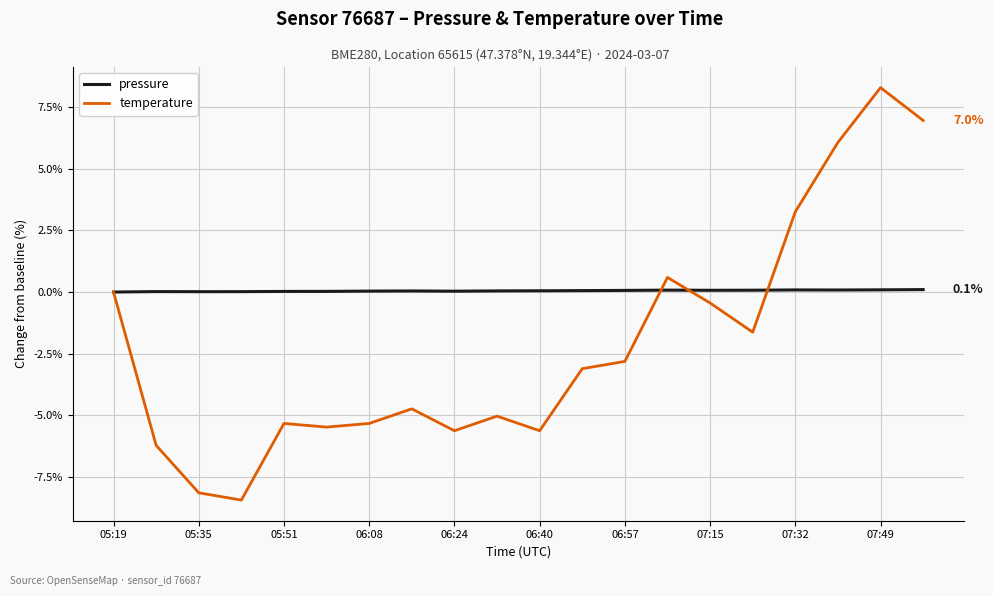

After their last crossing, which series has the higher values: pressure or temperature?

temperature